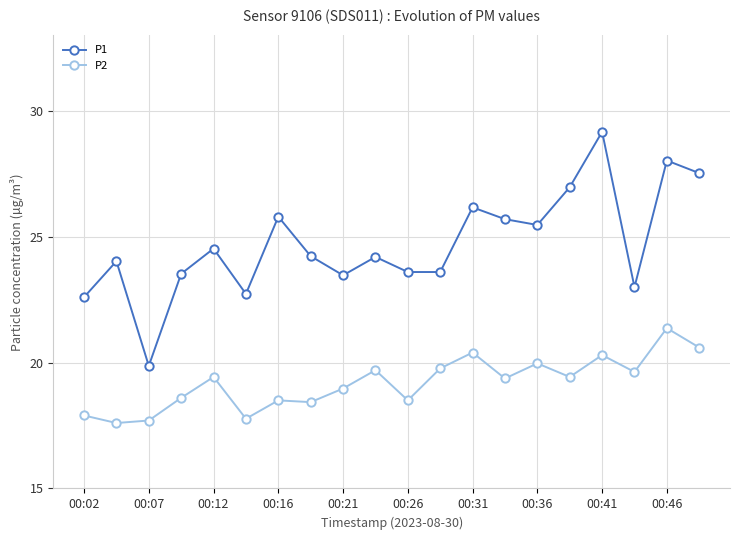

What is the difference between the maximum and minimum values in the P2 series?

3.8